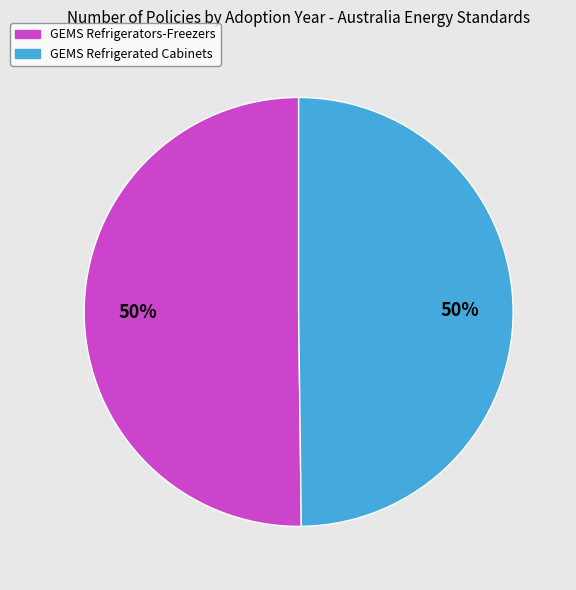

How many segments does this pie chart have?

2